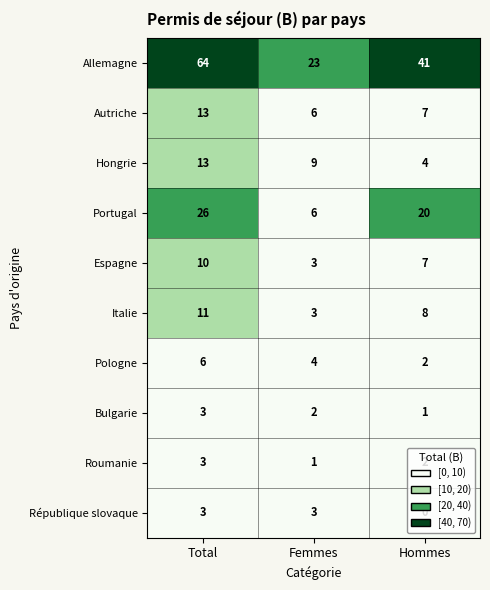

At which label does Pologne first exceed 4?

Total